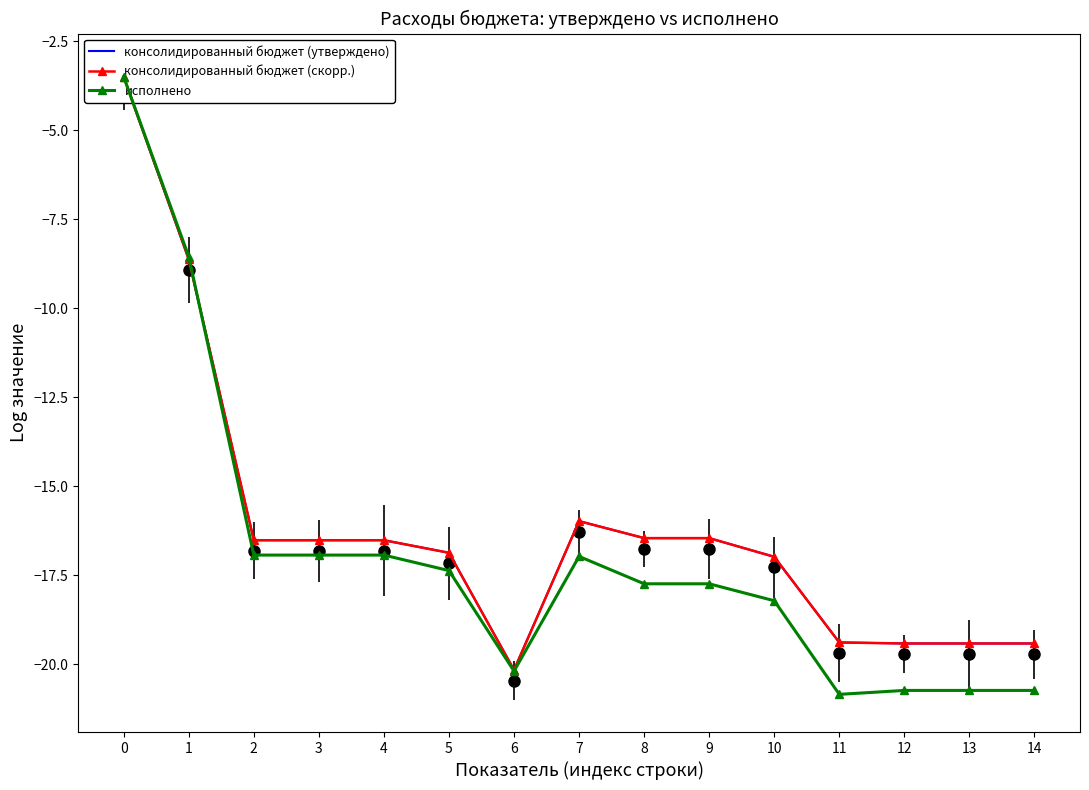

The исполнено series shows -4.9 at 5. True or false?

False